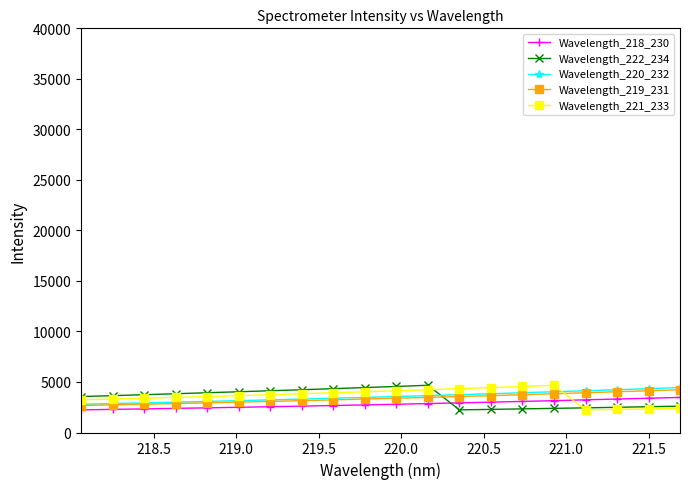

What is the value of the Wavelength_219_231 point at the 5th from the left?

2931.7